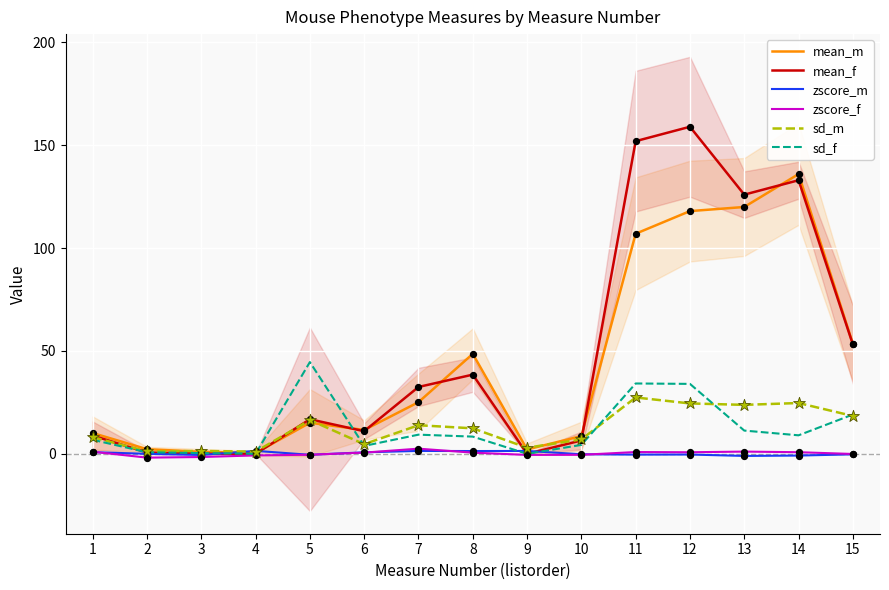

At which category is the sum across all series the highest?

12